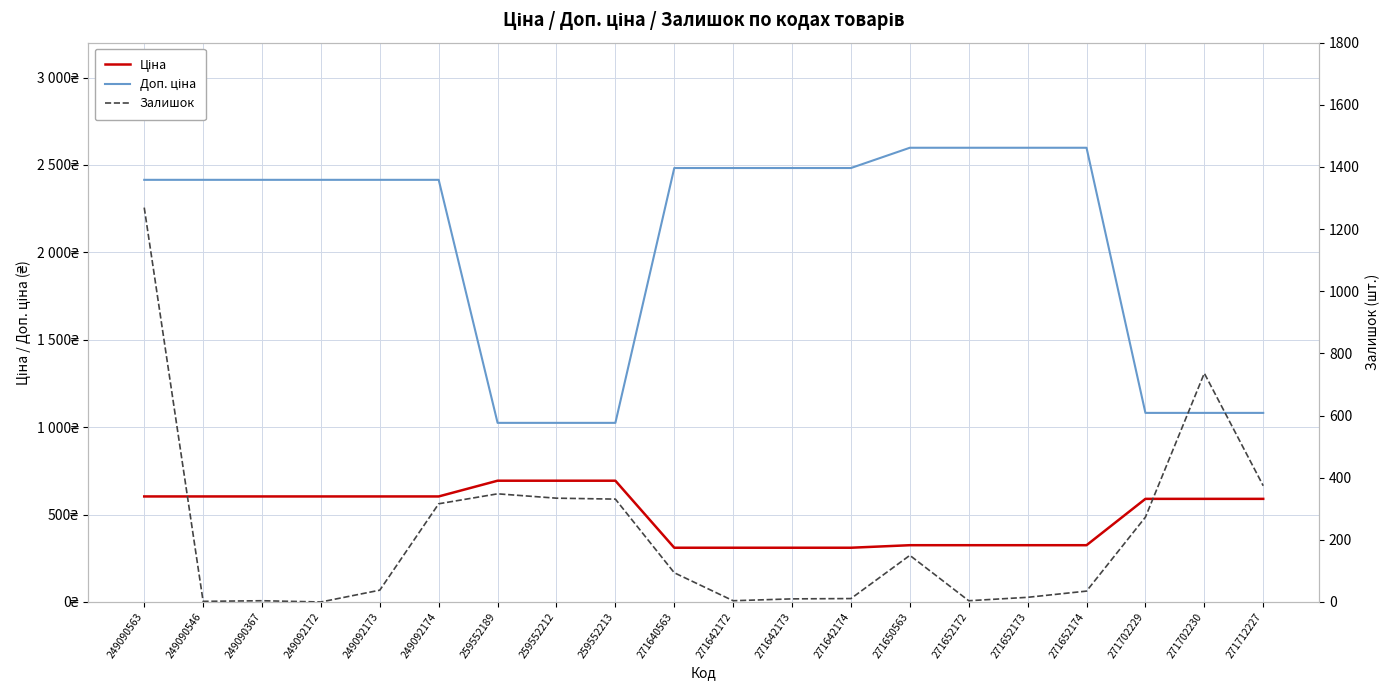

What is the value of the Ціна point at the 15th from the left?

324.8